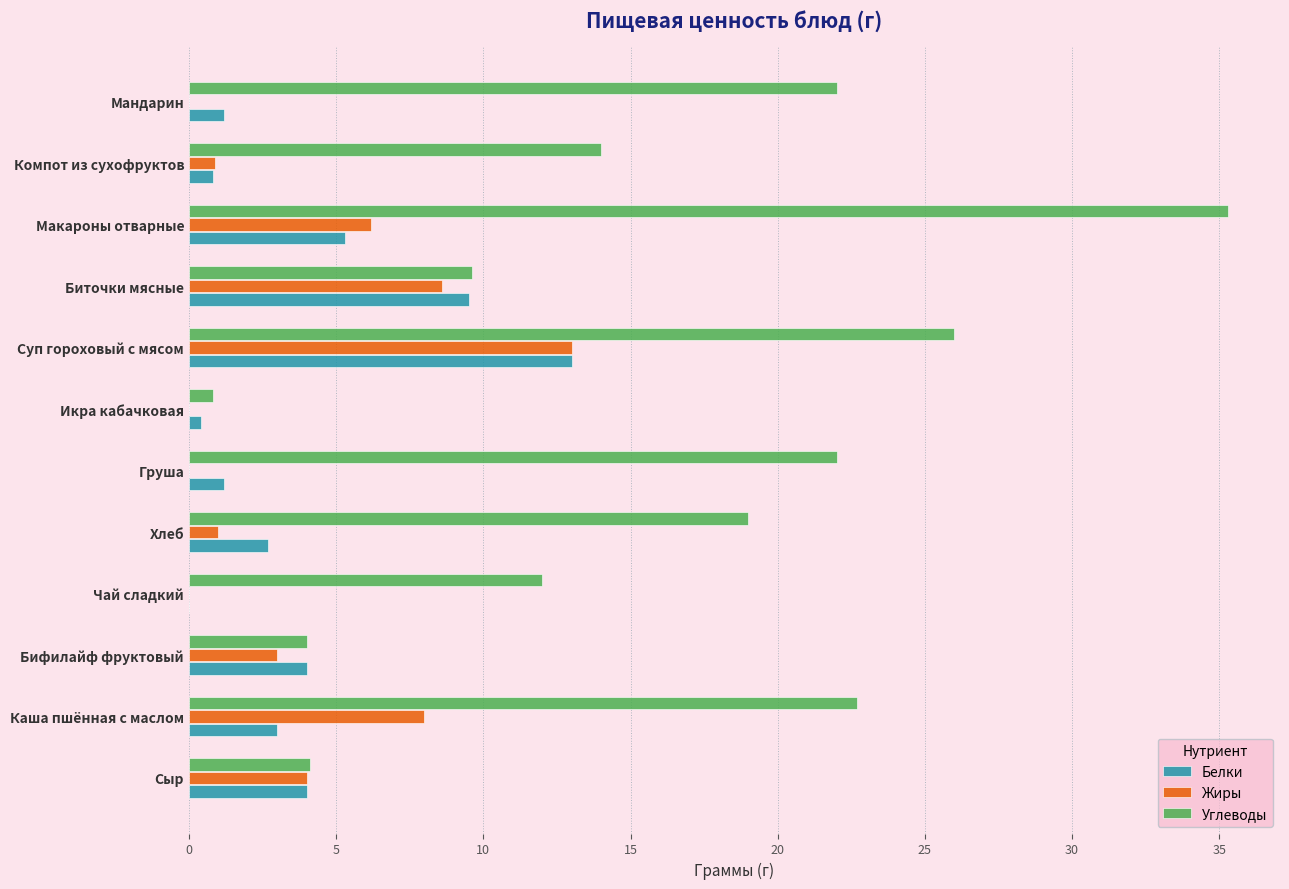

The value of Белки at Макароны отварные is 2.5. True or false?

False